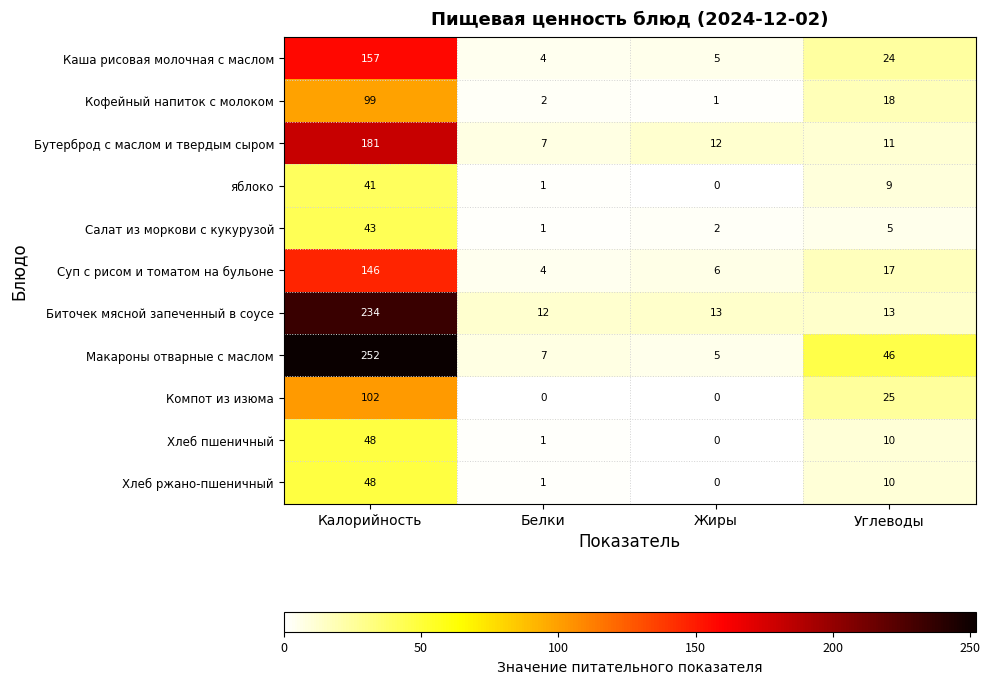

What is the greatest value displayed?

252